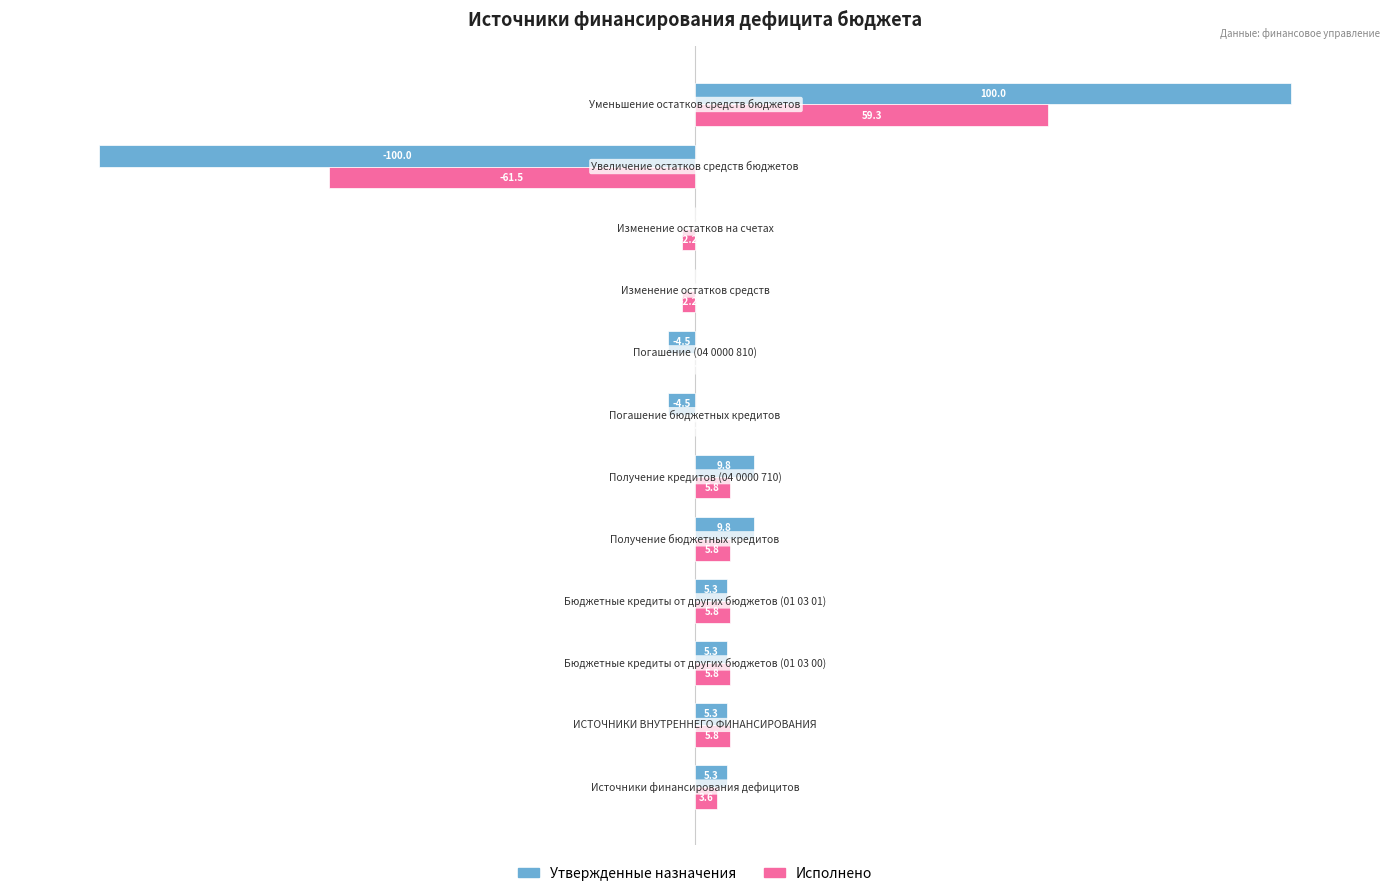

Which series has the largest total across all categories?

Утвержденные назначения